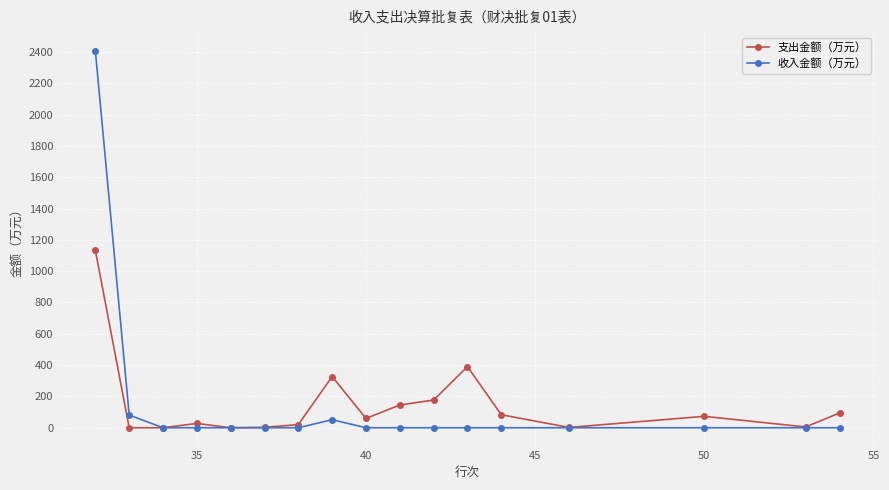

List the series in order of their peak value, lowest first.

支出金额（万元）, 收入金额（万元）